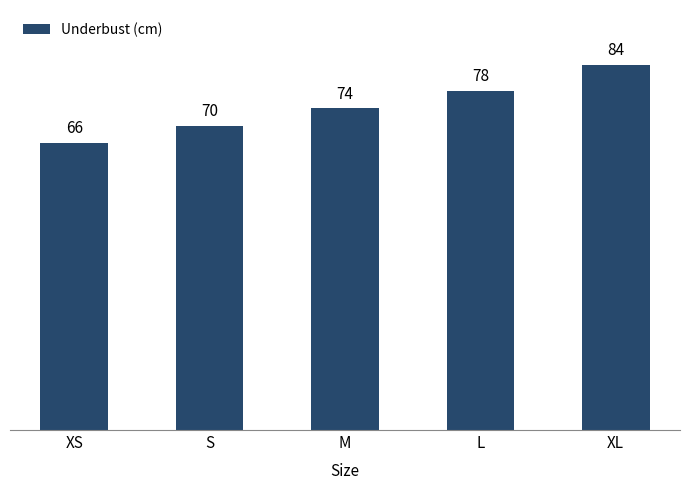

Count the number of data series in this chart.

1